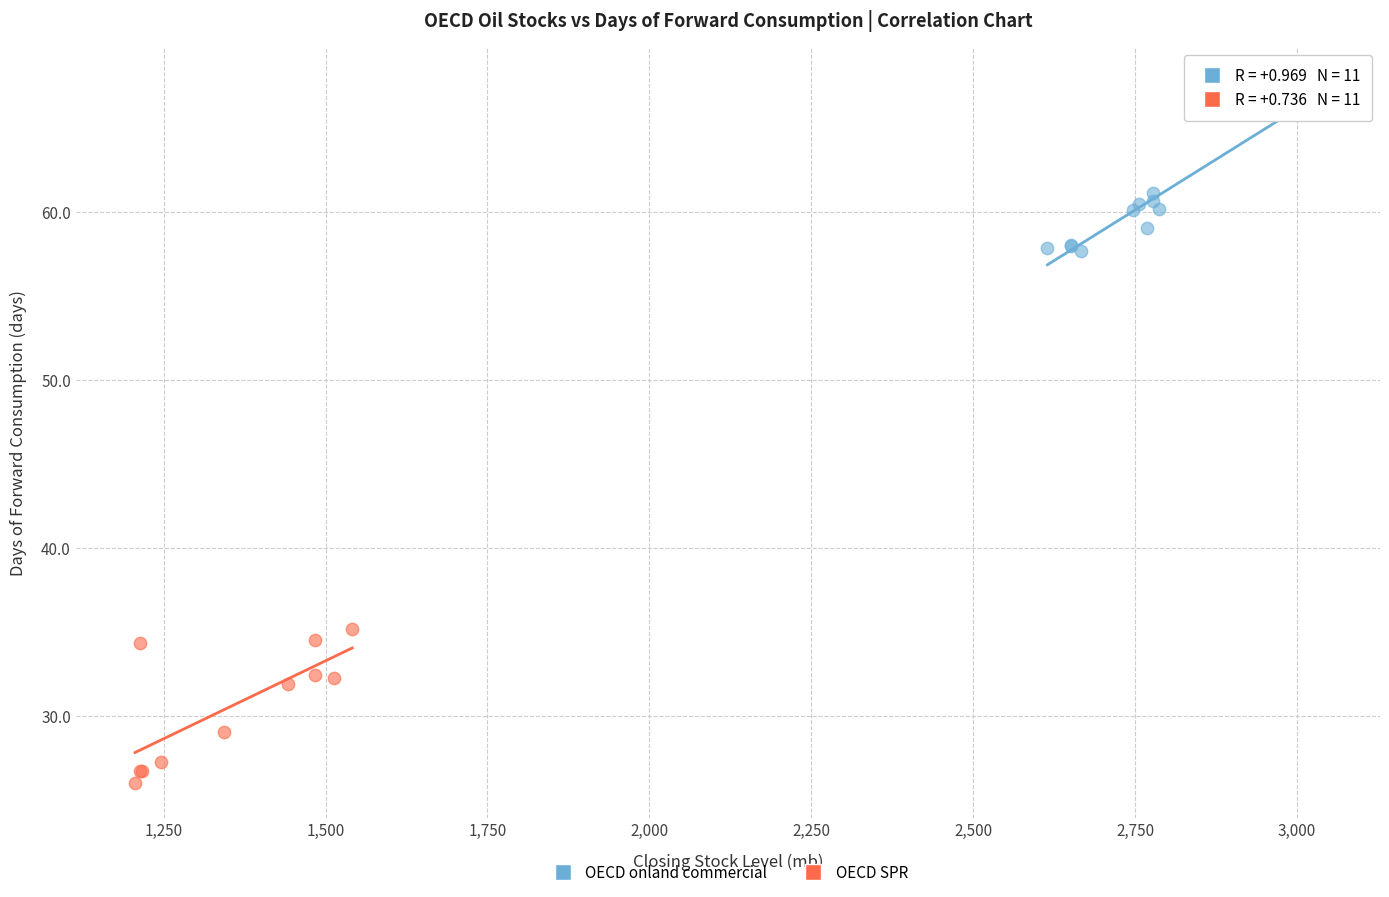

Which series reaches the maximum Y coordinate?

OECD onland commercial